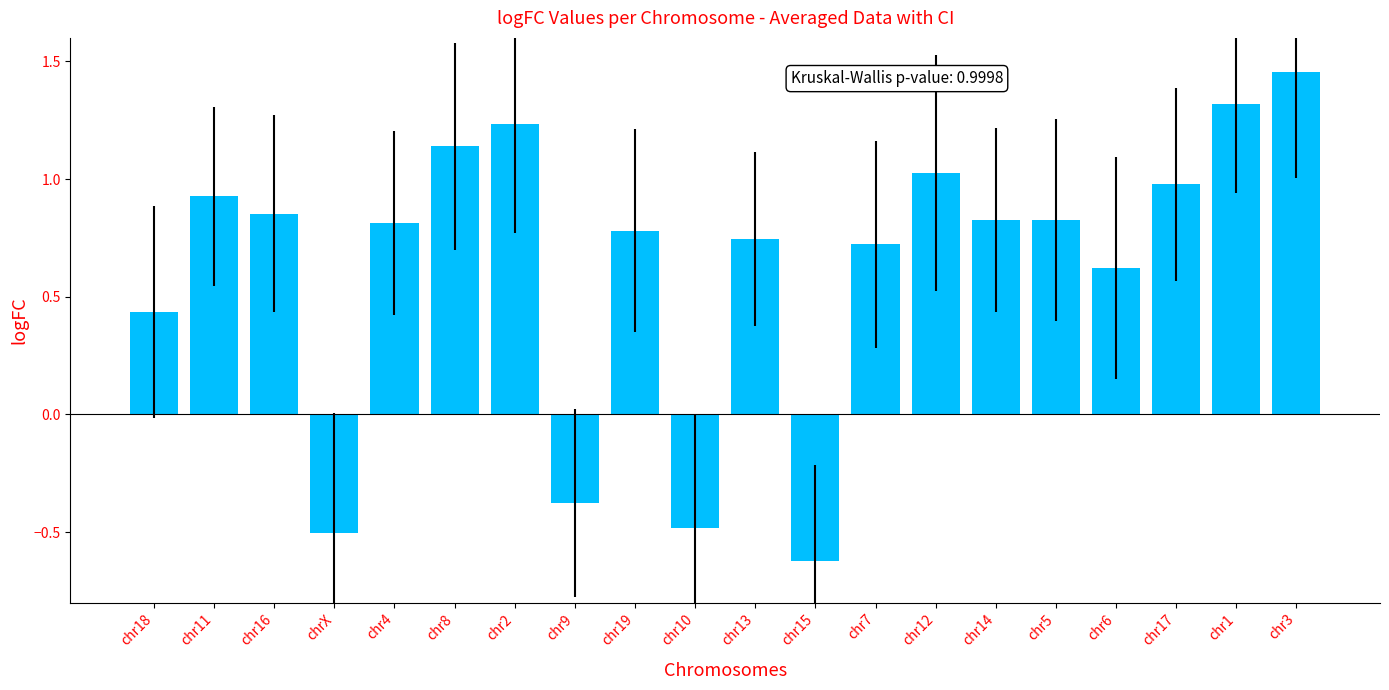

How many values are below zero?

4